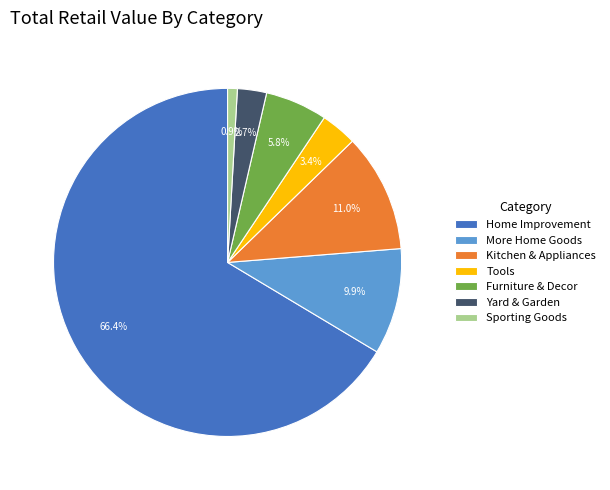

Is Tools the majority of the pie?

No